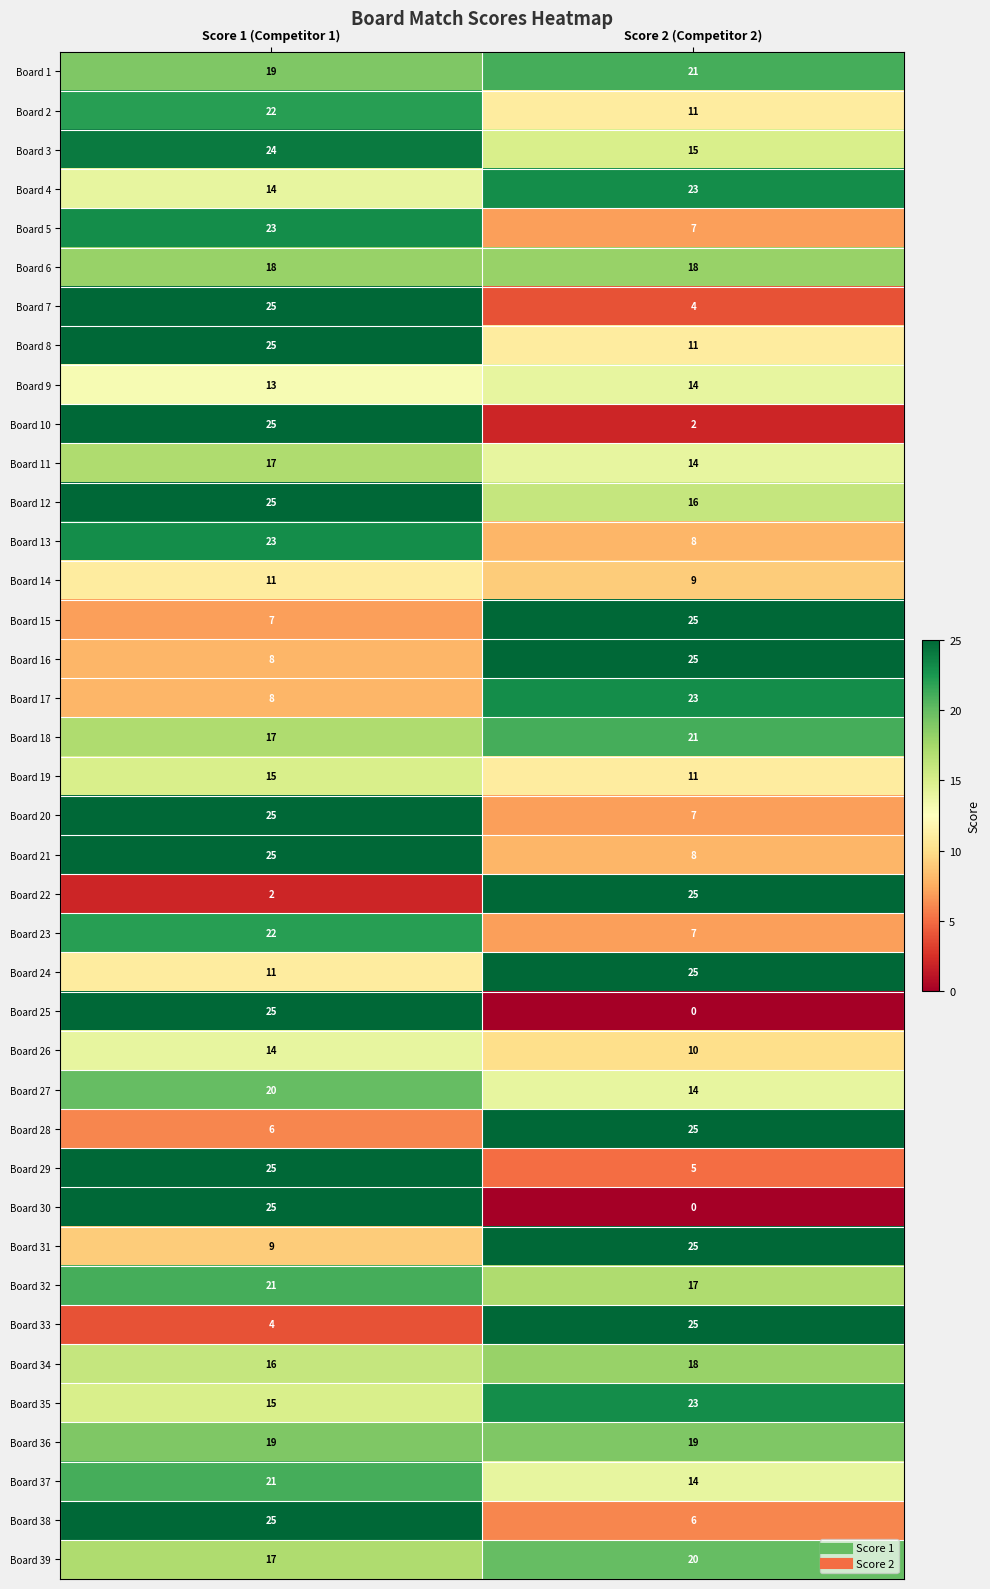

What is the sum of all Board 32 values?

38